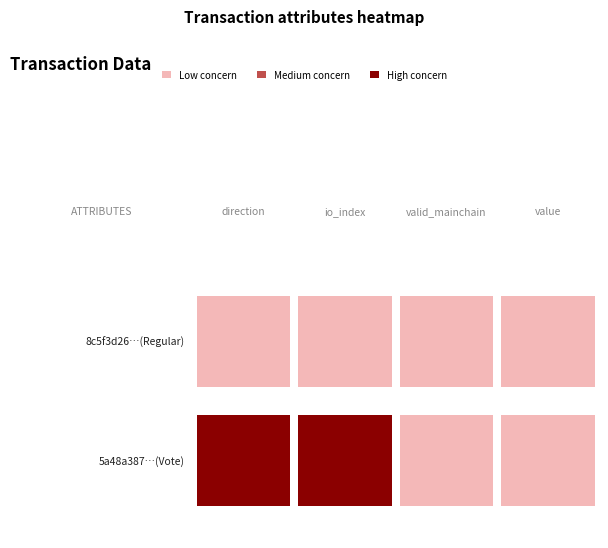

What is the difference between the 8c5f3d26288c90a5cd6b28c554db983b2c57bf7 values at valid_mainchain and direction?

2